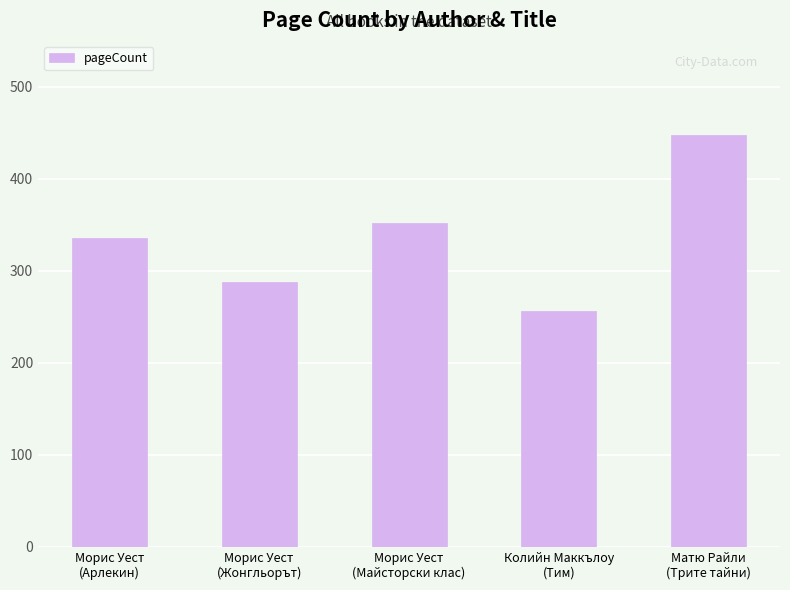

What is the minimum value shown in the chart?

256